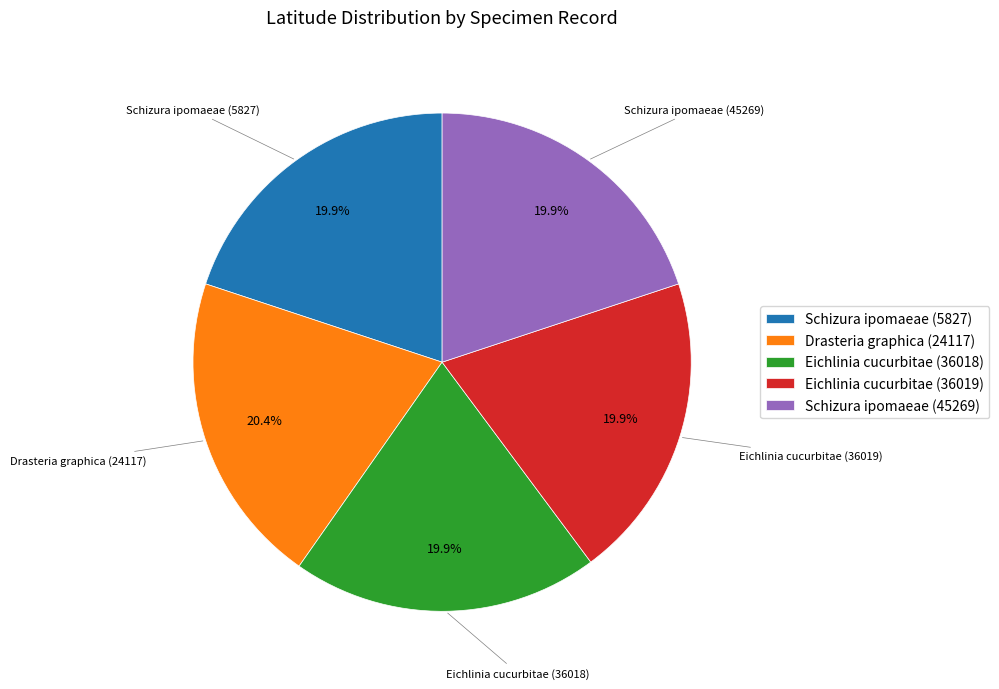

Does Drasteria graphica (24117) account for over 50% of the chart?

No